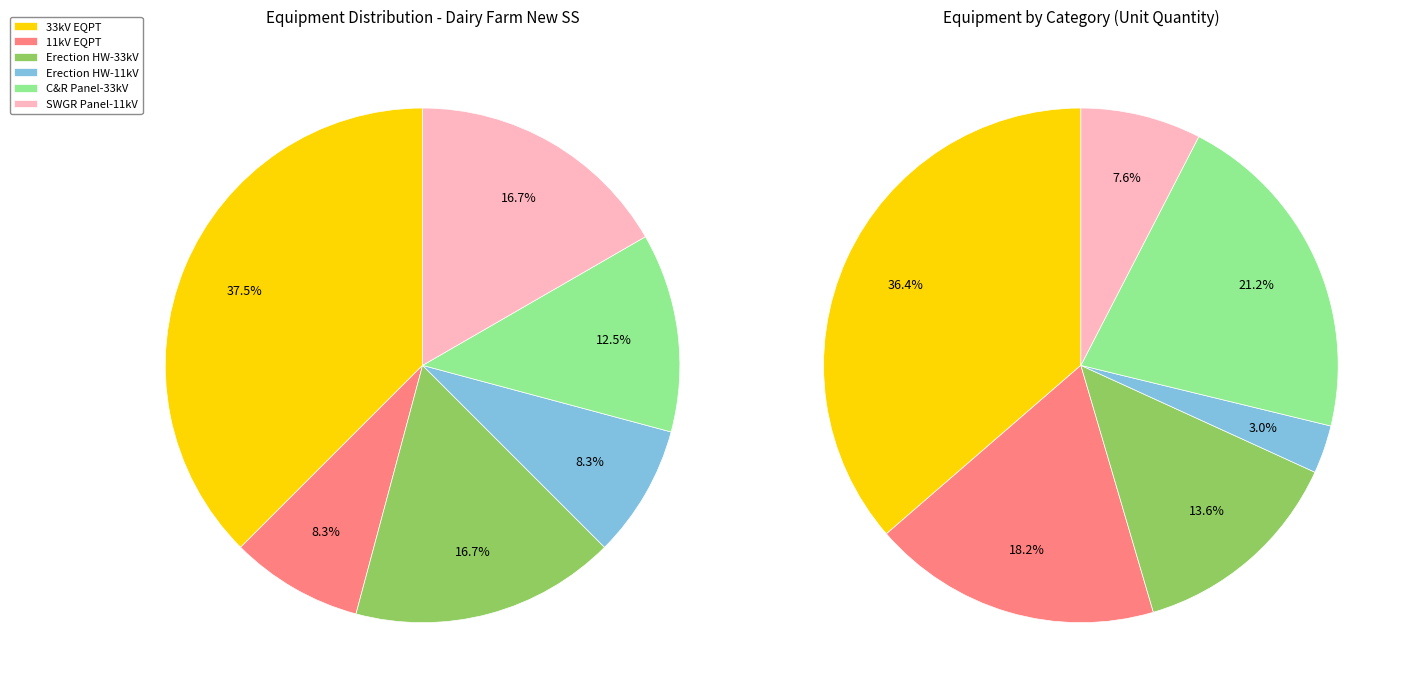

To the nearest percent, what percentage of the pie is 11kV EQPT?

8%